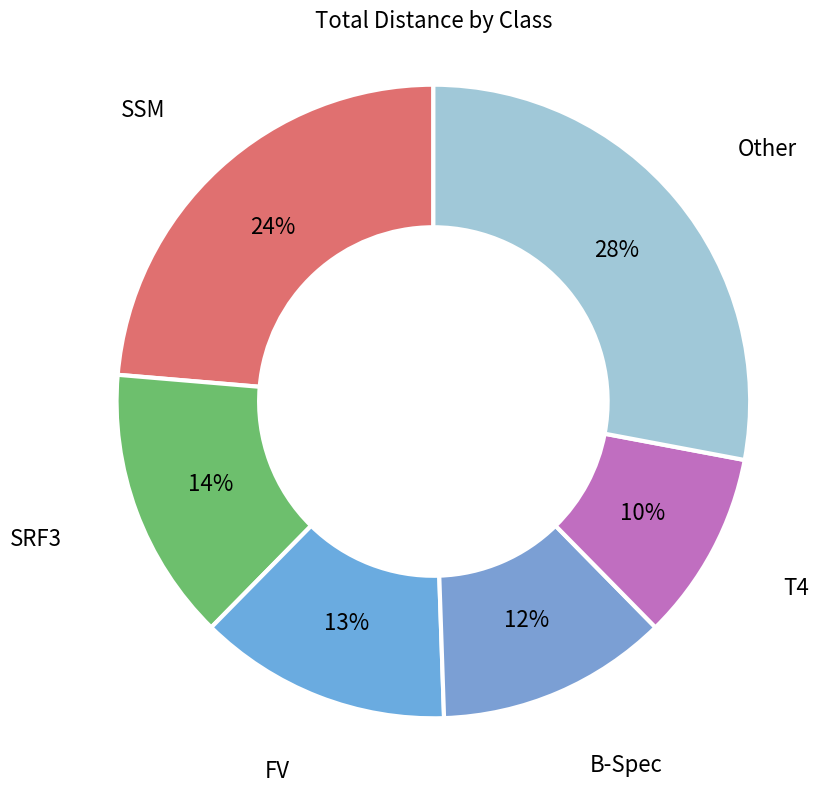

How many slices are in this pie chart?

6